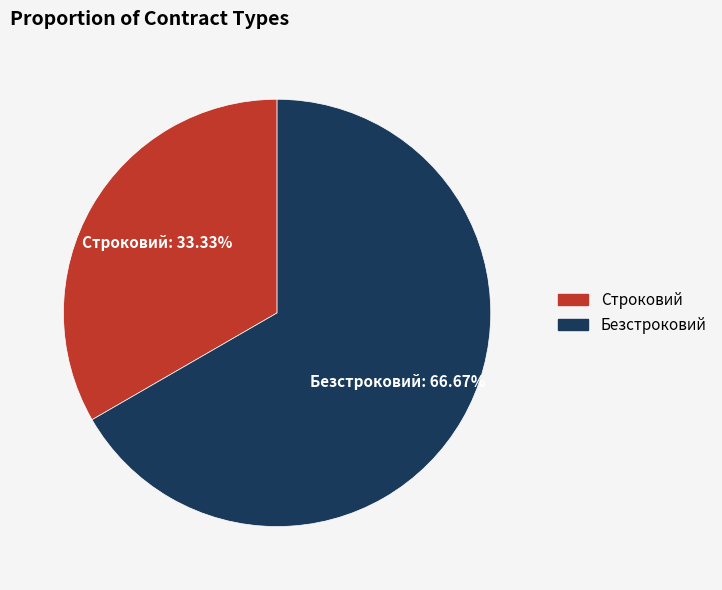

Which category has the biggest portion of the pie?

Безстроковий